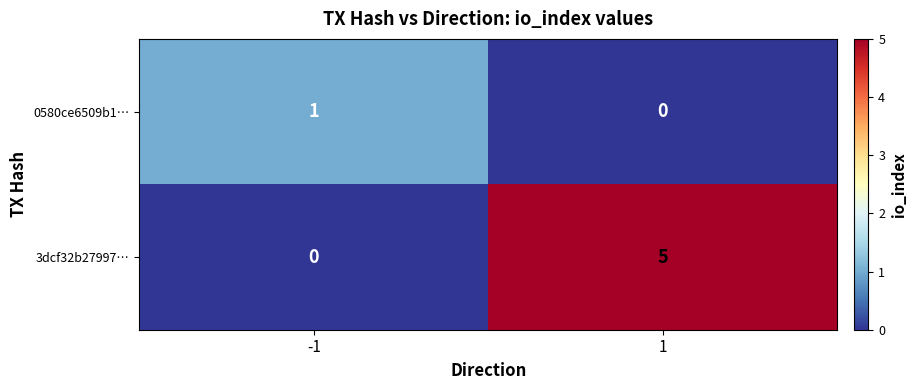

What is the sum of the 3dcf32b27997… values at 1 and -1?

5